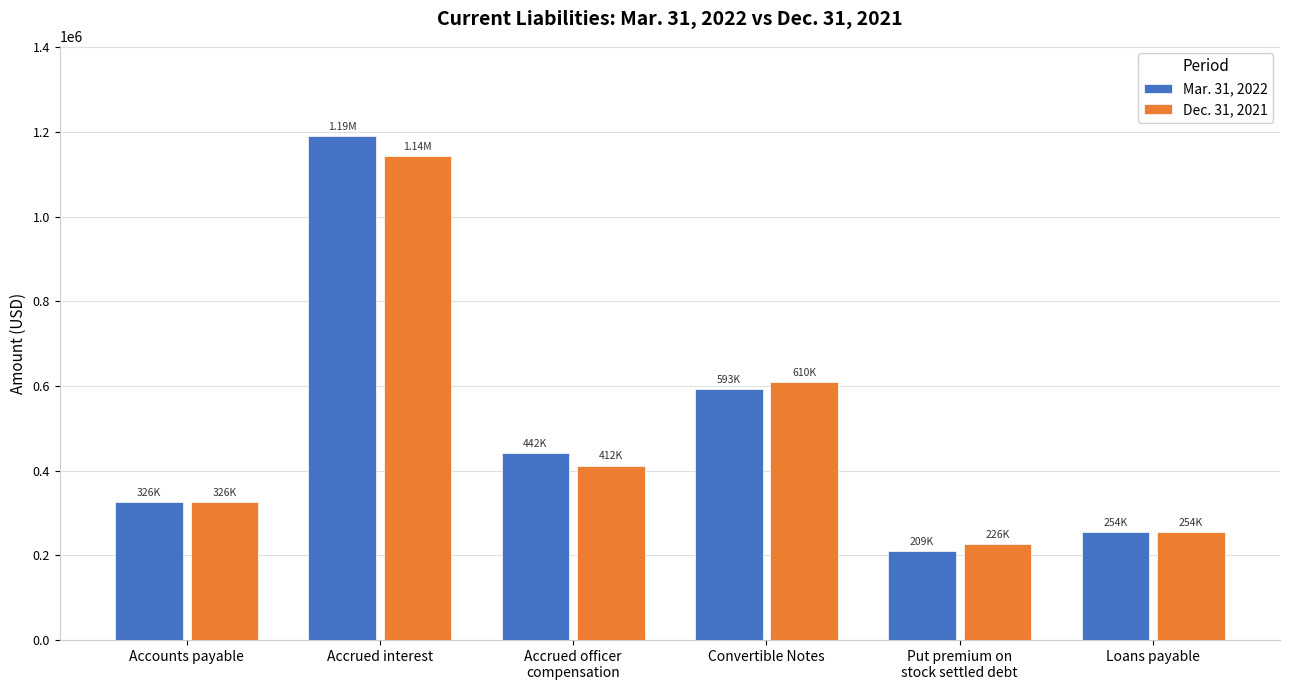

What is the total value across all series at Loans payable?

509000